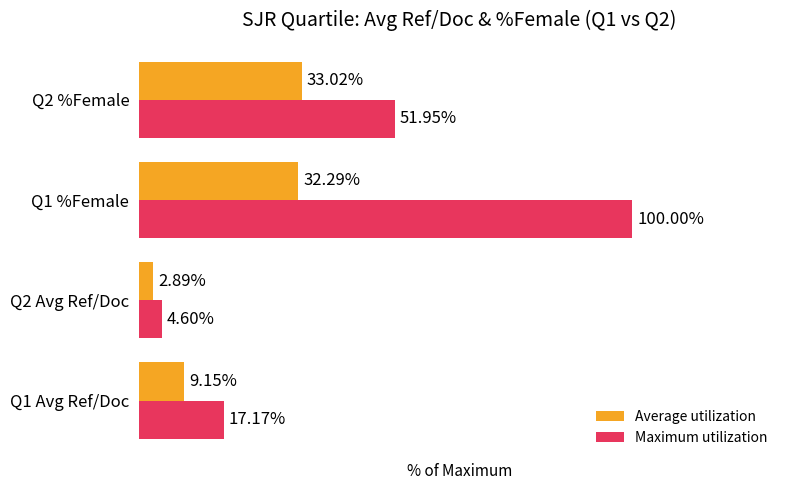

Is the value of Maximum utilization at Q2 Avg Ref/Doc greater than the value of Average utilization at Q1 Avg Ref/Doc?

No